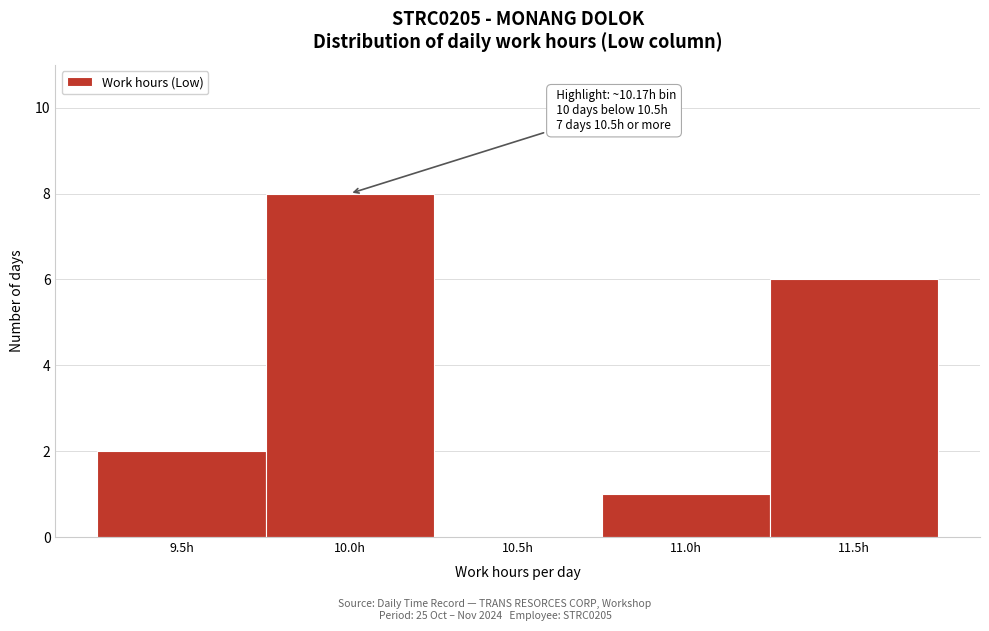

Reading right to left, list all the values displayed in this chart.

11.5h=6	11.0h=1	10.5h=0	10.0h=8	9.5h=2